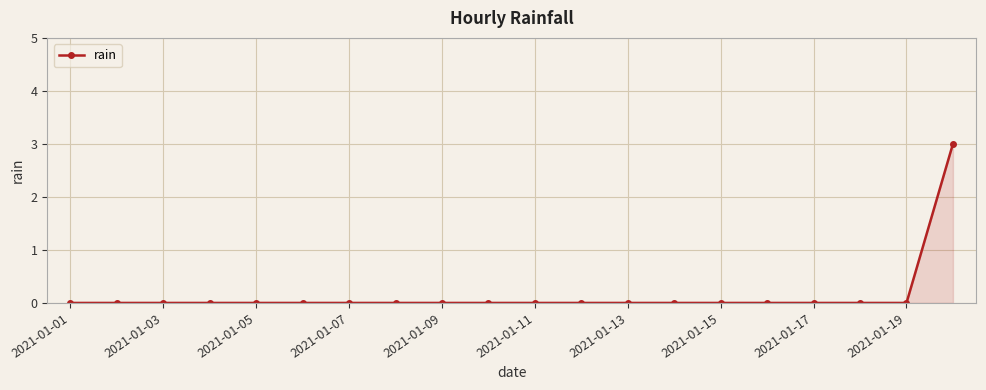

What is the sum of all values?

3